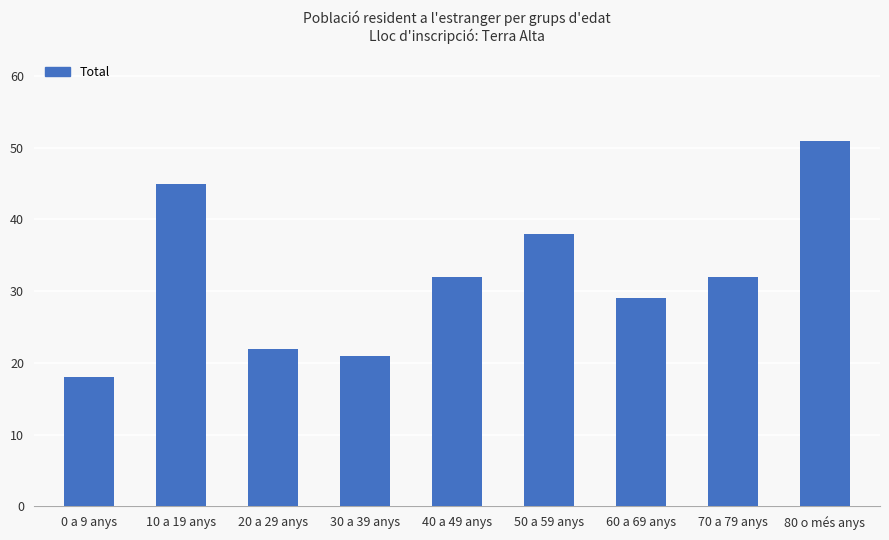

What is the difference between the maximum and minimum values?

33